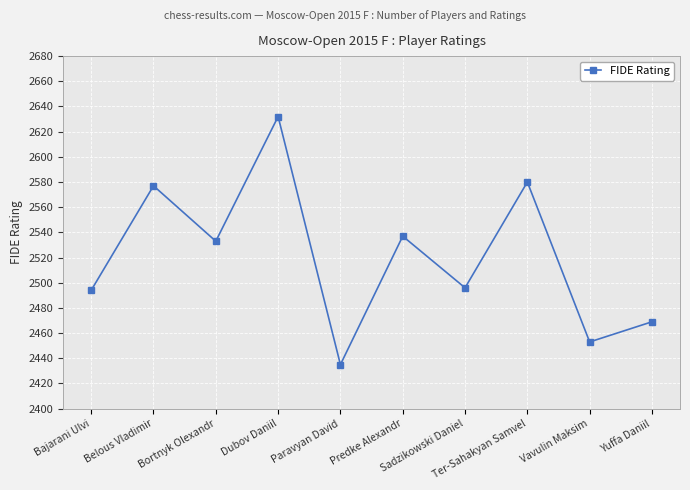

How many distinct data groups are displayed?

1